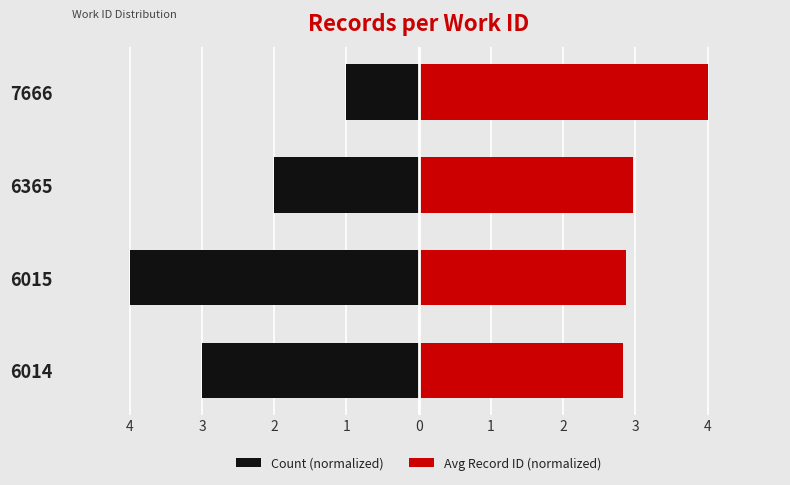

How many data points does each series have?

4